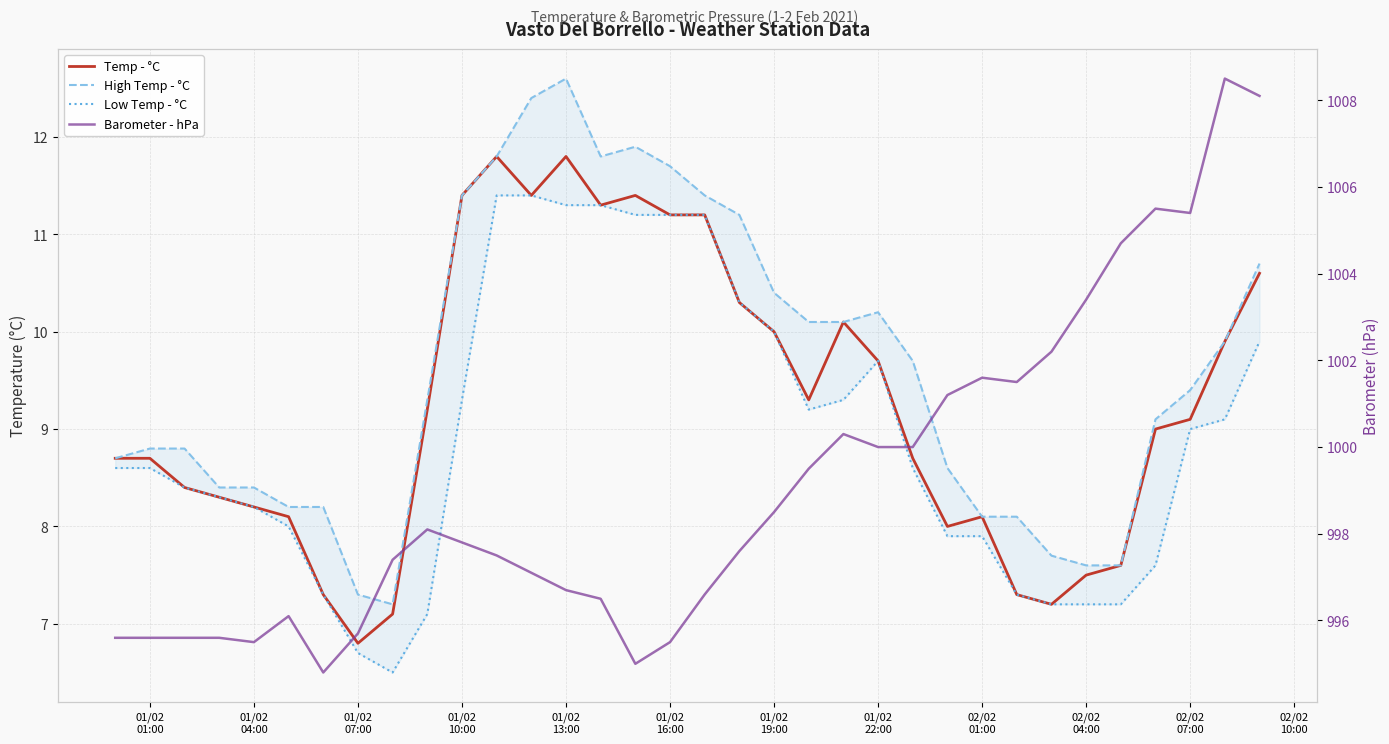

How many categories are shown in the chart?

34